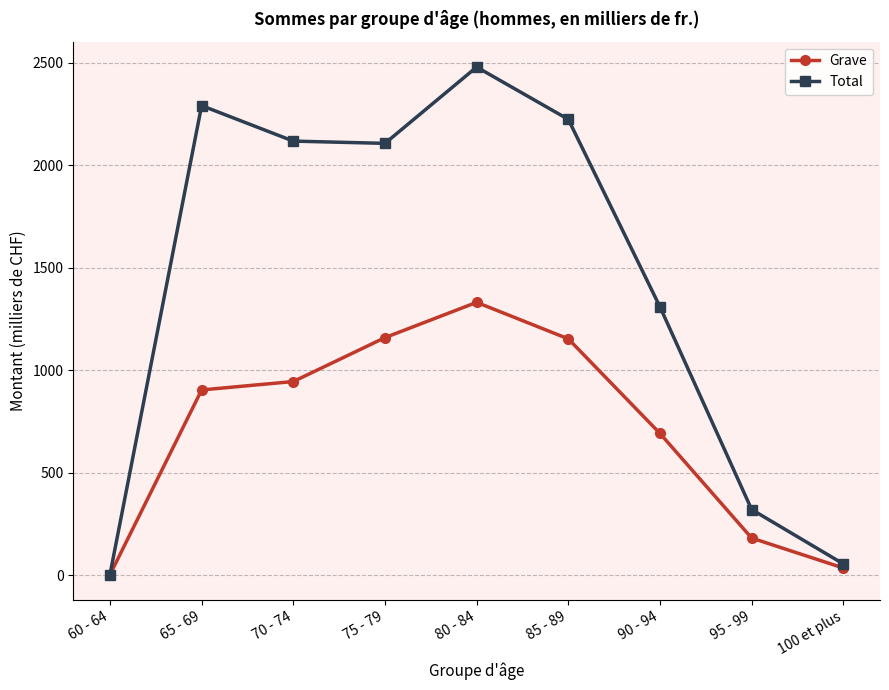

Between 65 - 69 and 100 et plus, which series saw the biggest shift?

Total